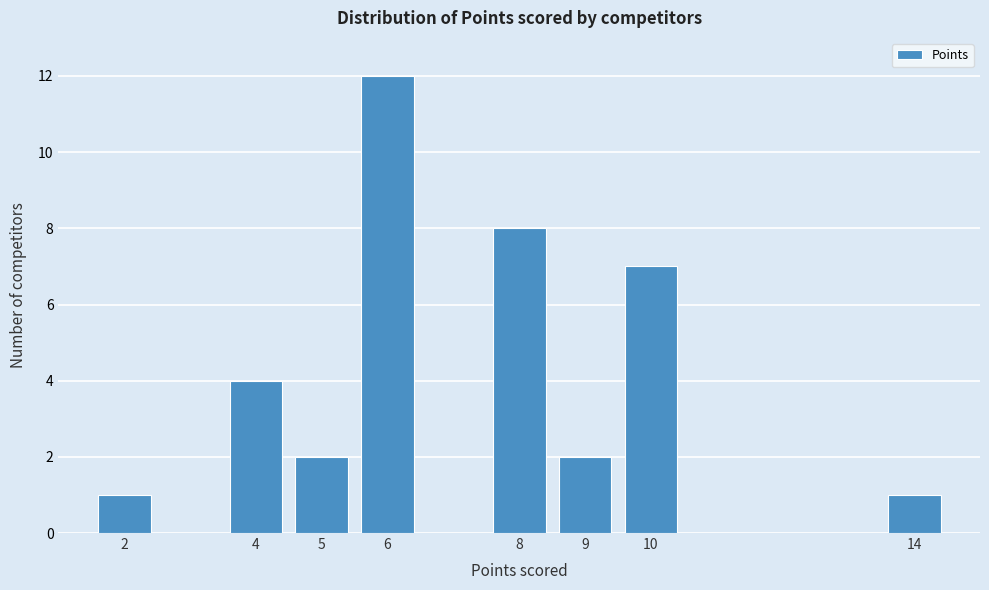

Reading left to right, extract all data points from this chart.

2=1	4=4	5=2	6=12	8=8	9=2	10=7	14=1